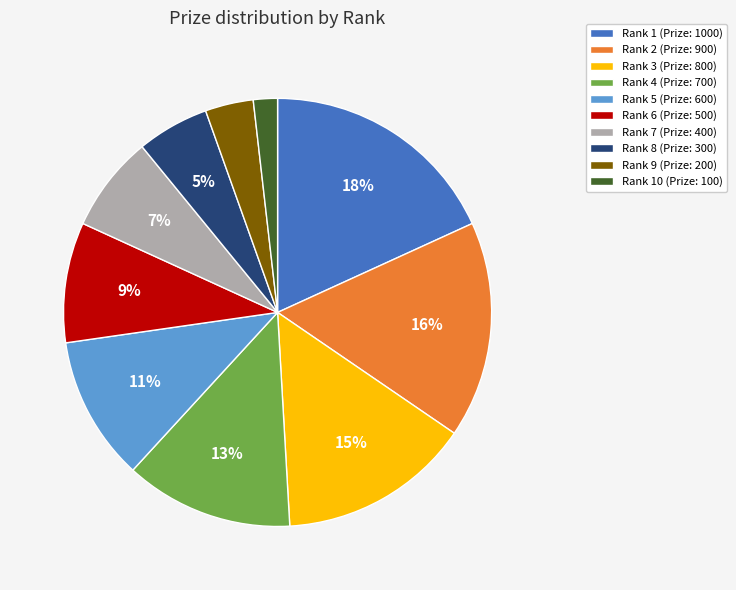

To the nearest percent, what is the average slice percentage?

10%